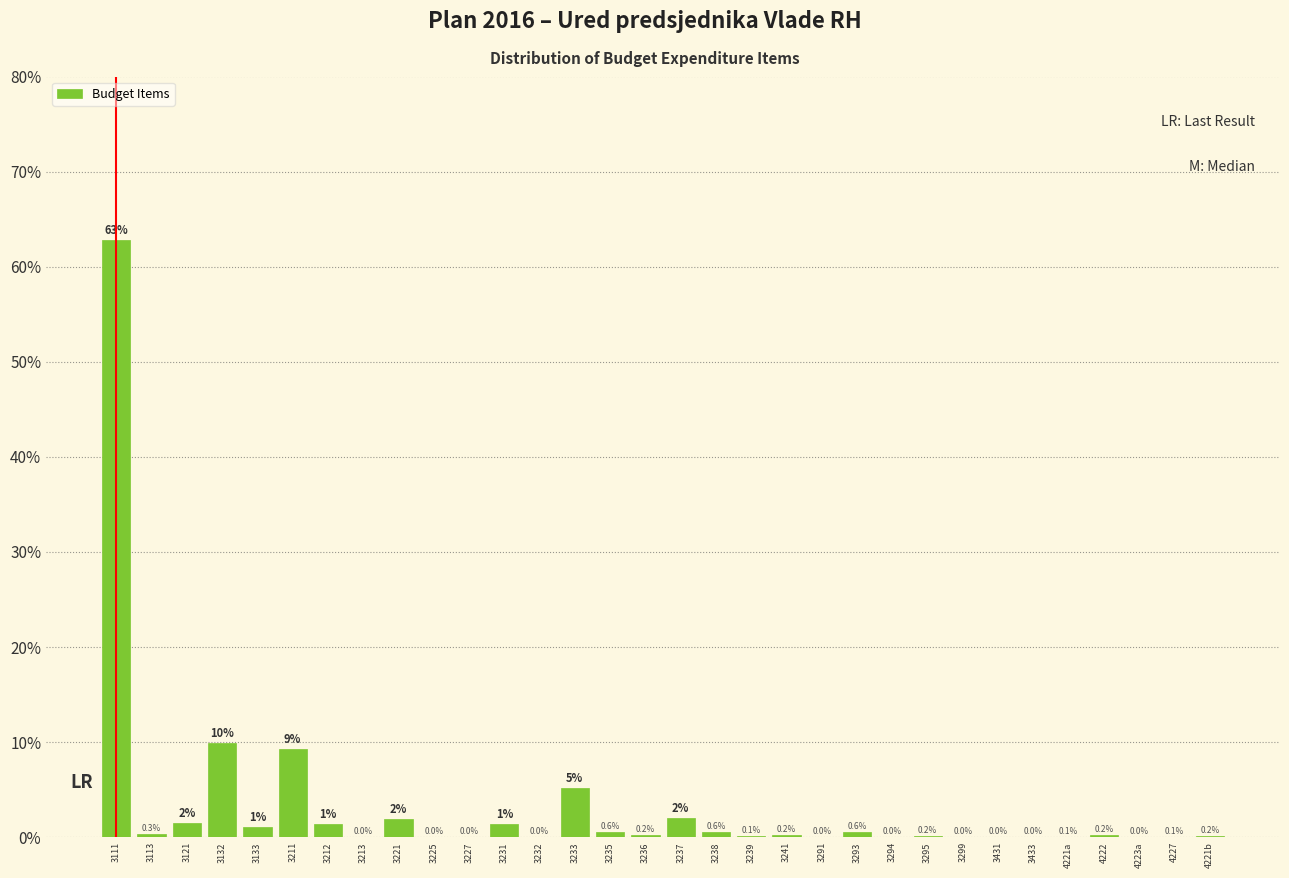

The chart shows a value of 0.0 at 4223a. True or false?

True